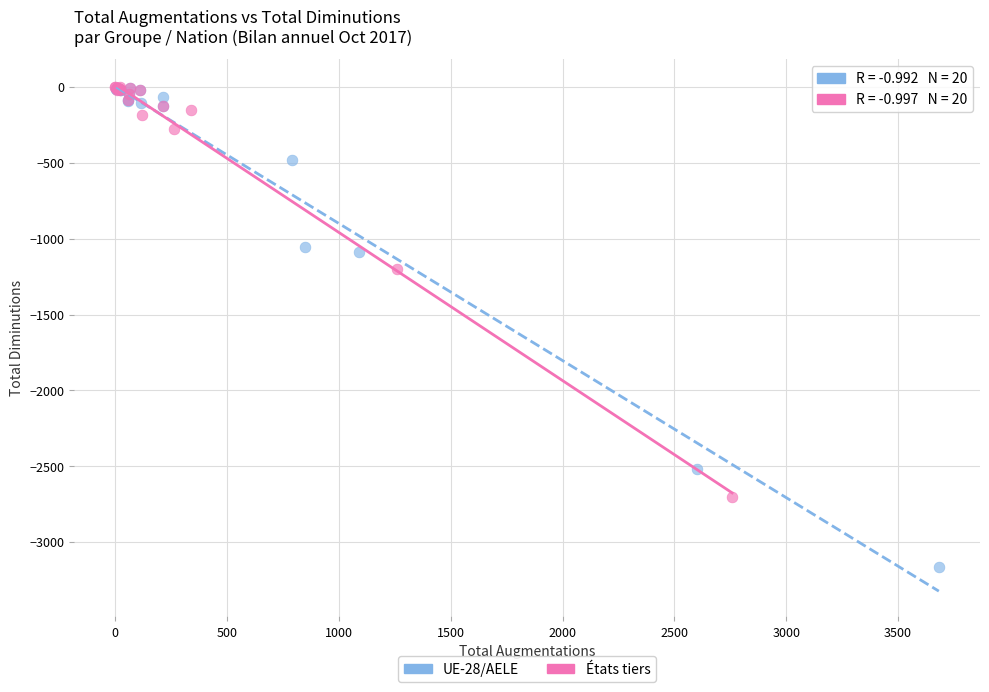

Which series reaches the minimum Y coordinate?

UE-28/AELE